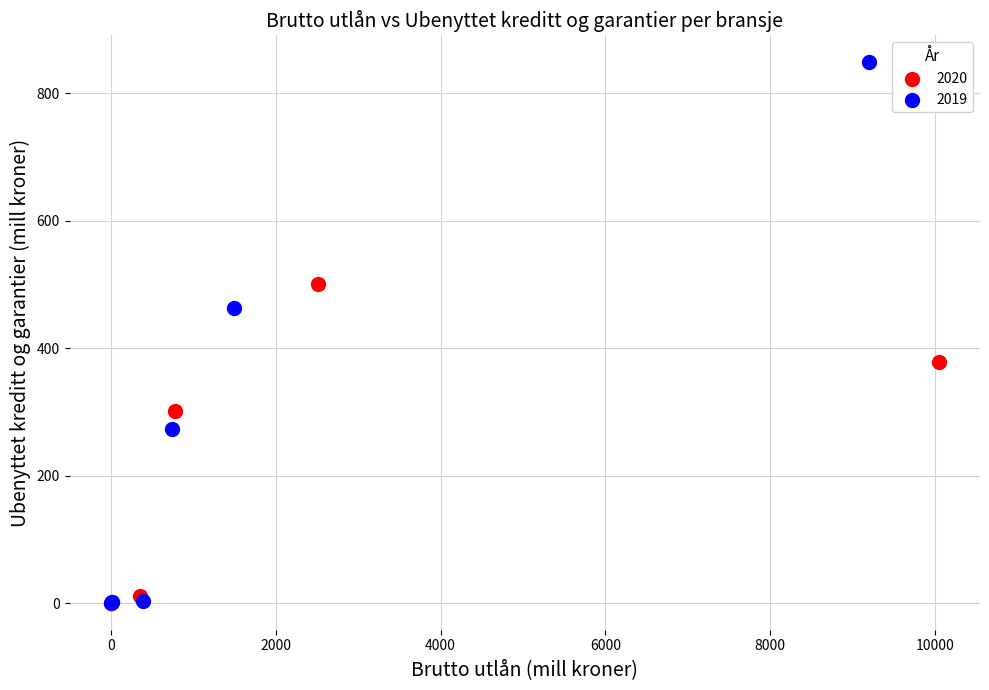

Which series has the widest spread of Y values?

2019